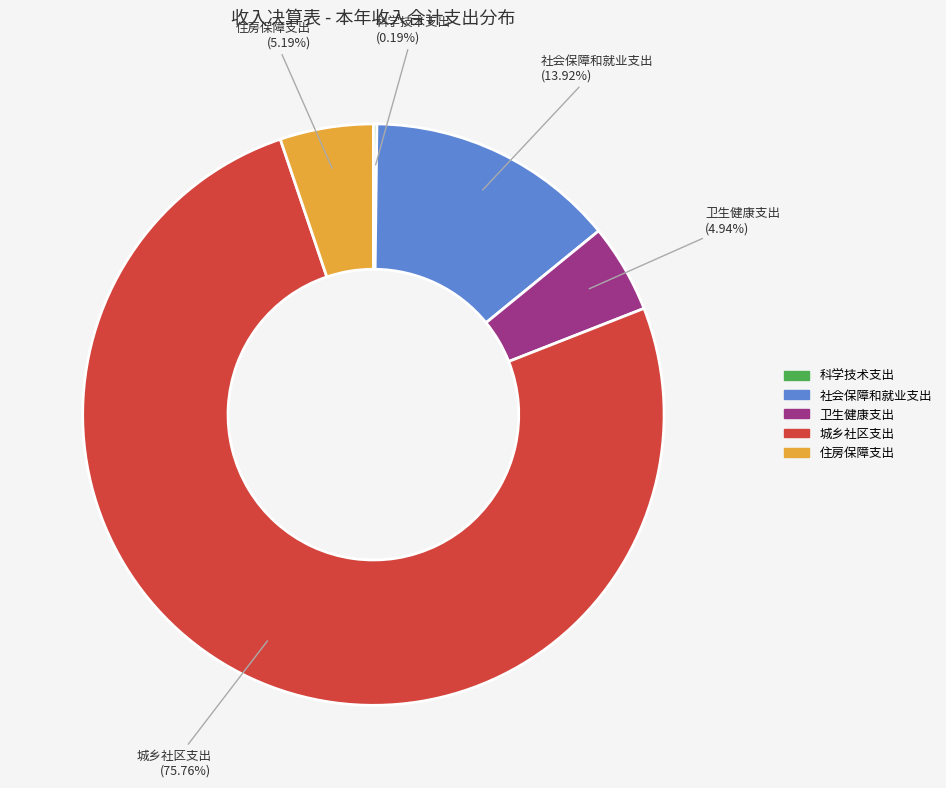

Which slice is the largest?

城乡社区支出